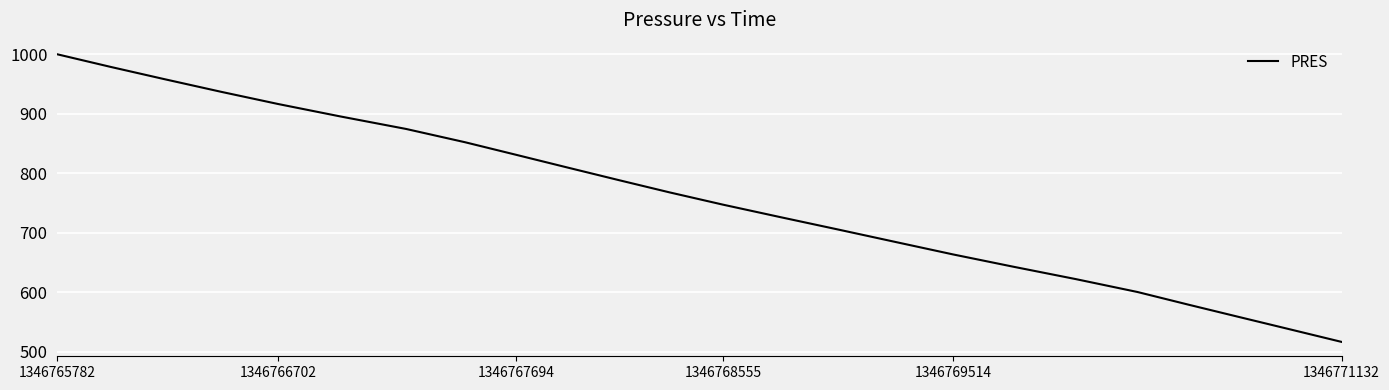

What is the maximum value shown in the chart?

1000.4